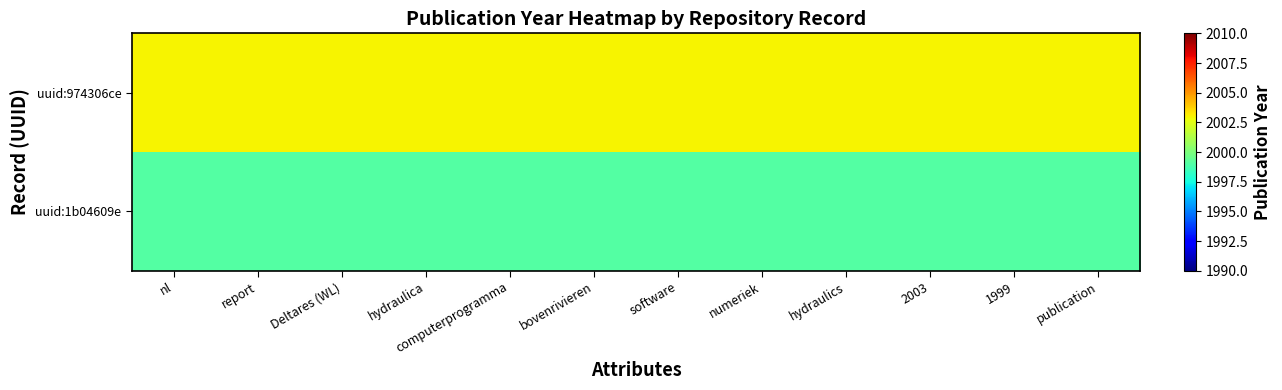

Which label corresponds to the largest value in the chart?

nl